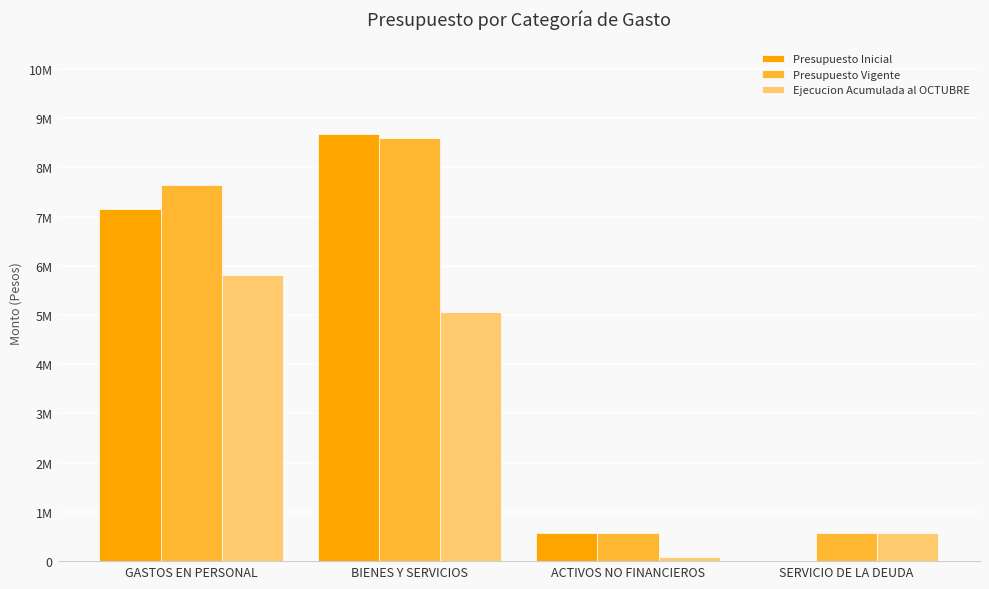

Reading left to right, extract all data points from this chart.

Presupuesto Inicial: GASTOS EN PERSONAL=7164801	BIENES Y SERVICIOS=8672881	ACTIVOS NO FINANCIEROS=580180	SERVICIO DE LA DEUDA=10
Presupuesto Vigente: GASTOS EN PERSONAL=7645660	BIENES Y SERVICIOS=8605454	ACTIVOS NO FINANCIEROS=575669	SERVICIO DE LA DEUDA=573552
Ejecucion Acumulada al OCTUBRE: GASTOS EN PERSONAL=5812003	BIENES Y SERVICIOS=5053224	ACTIVOS NO FINANCIEROS=80060	SERVICIO DE LA DEUDA=573254